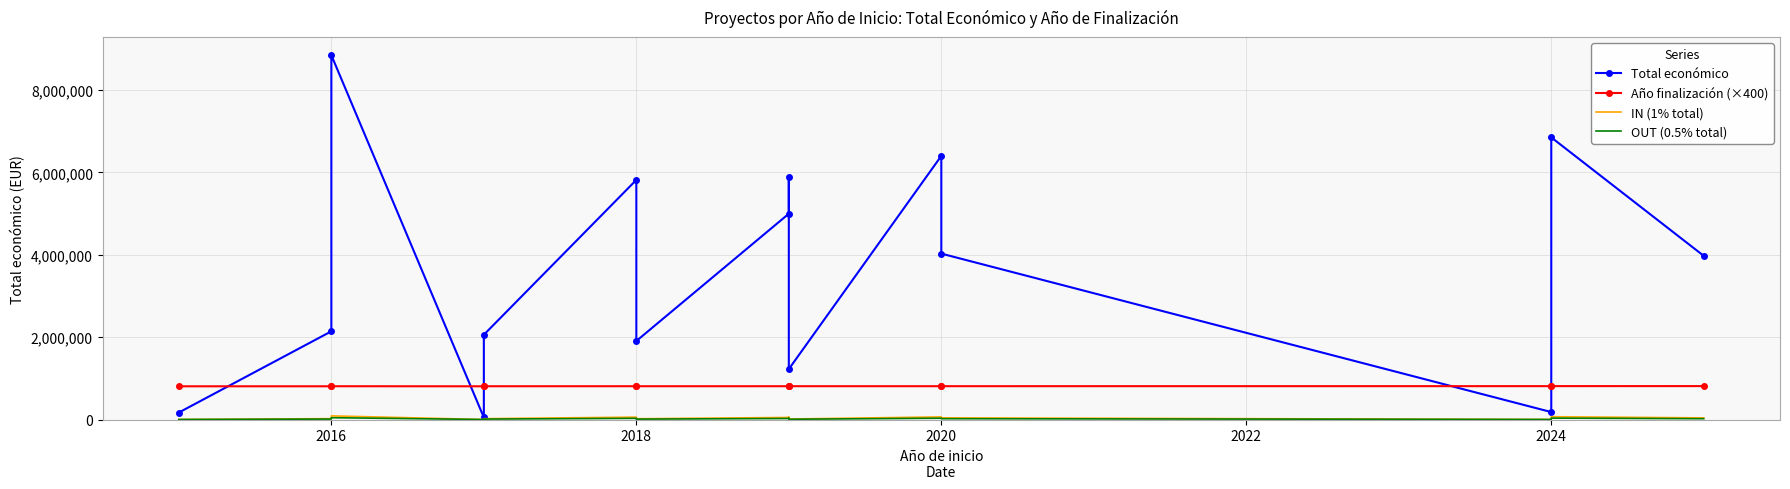

At how many categories does at least one series exceed 966236?

12